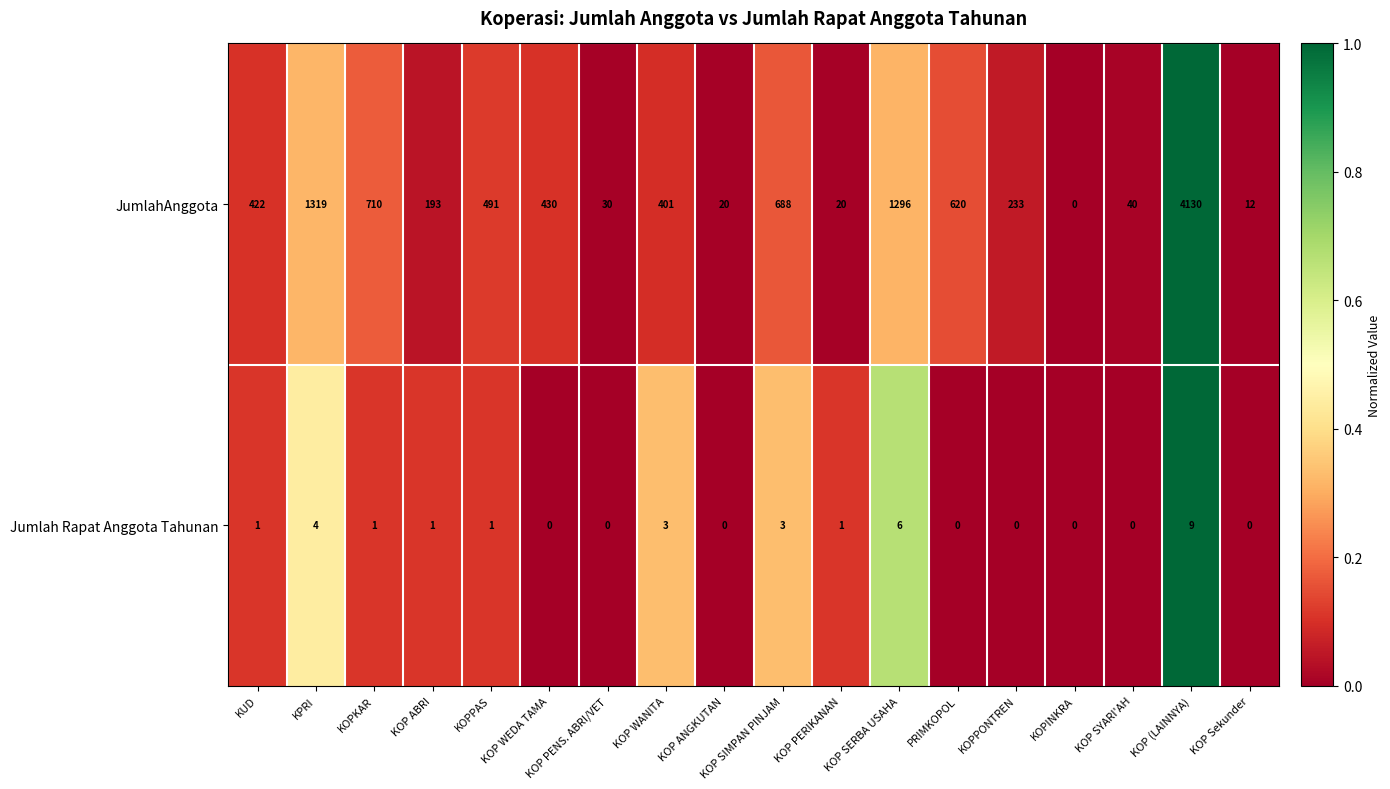

What is the spread (max minus min) of values at KOPPONTREN?

233